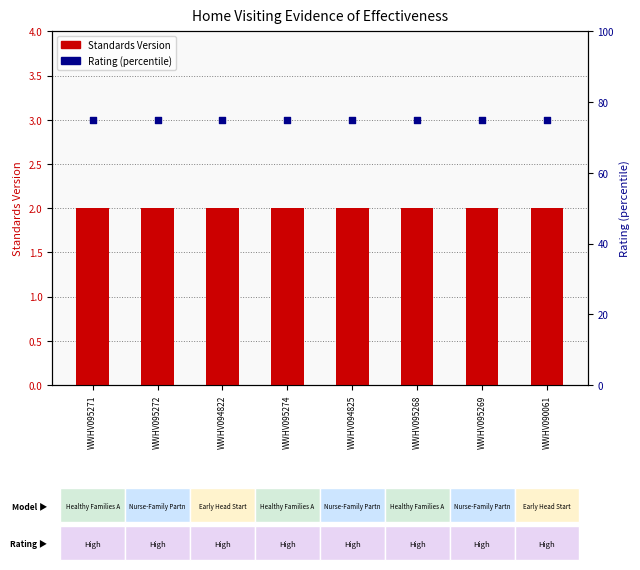

Which series has the widest spread of Y values?

Standards Version